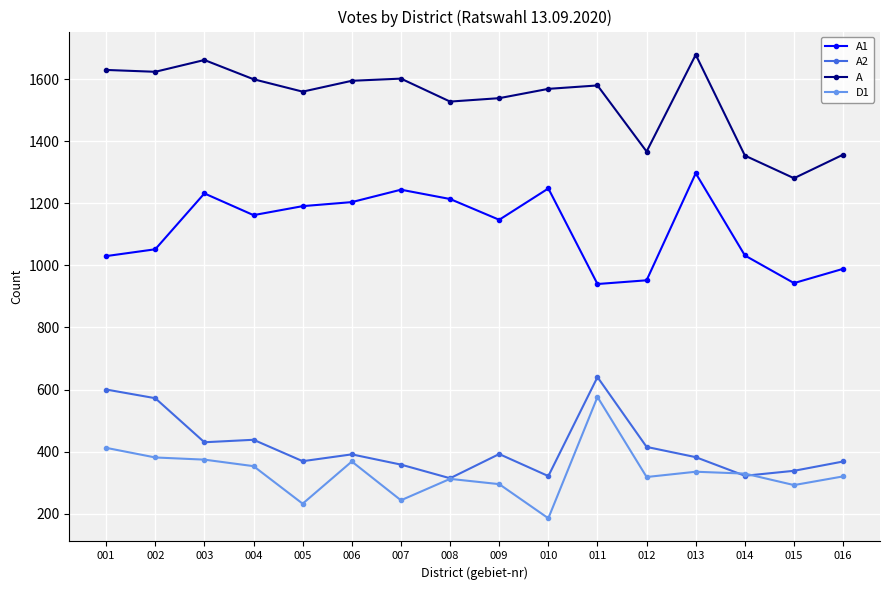

How many distinct data groups are displayed?

4